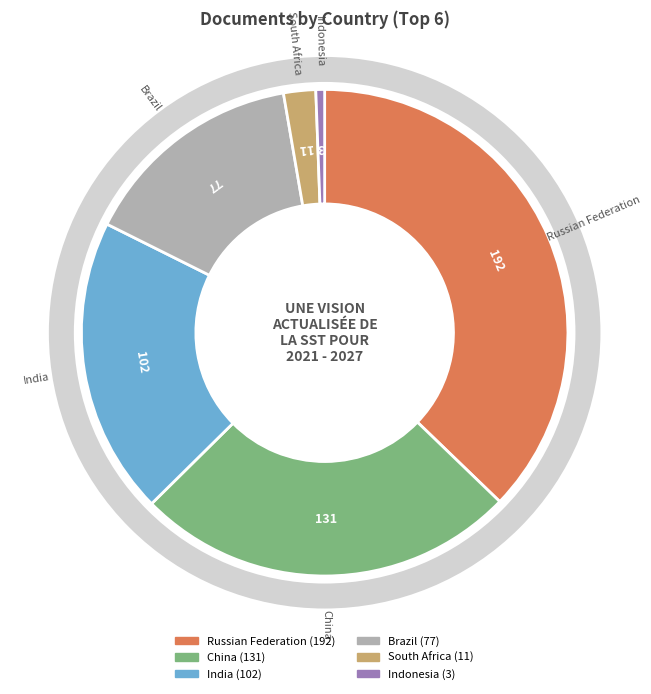

Does any single category account for the majority?

No